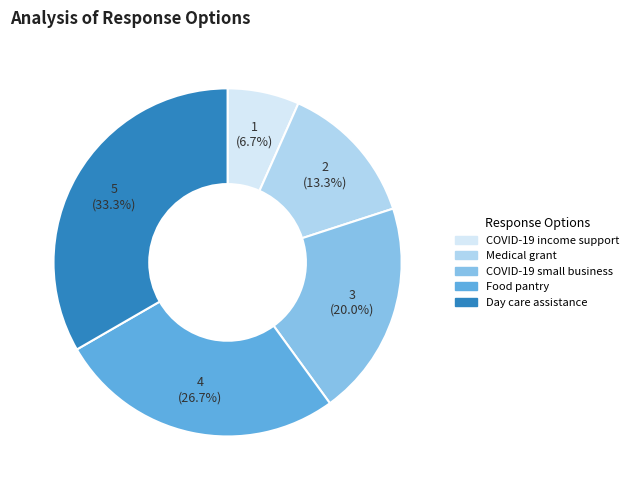

Is there any slice that represents more than half of the pie?

No